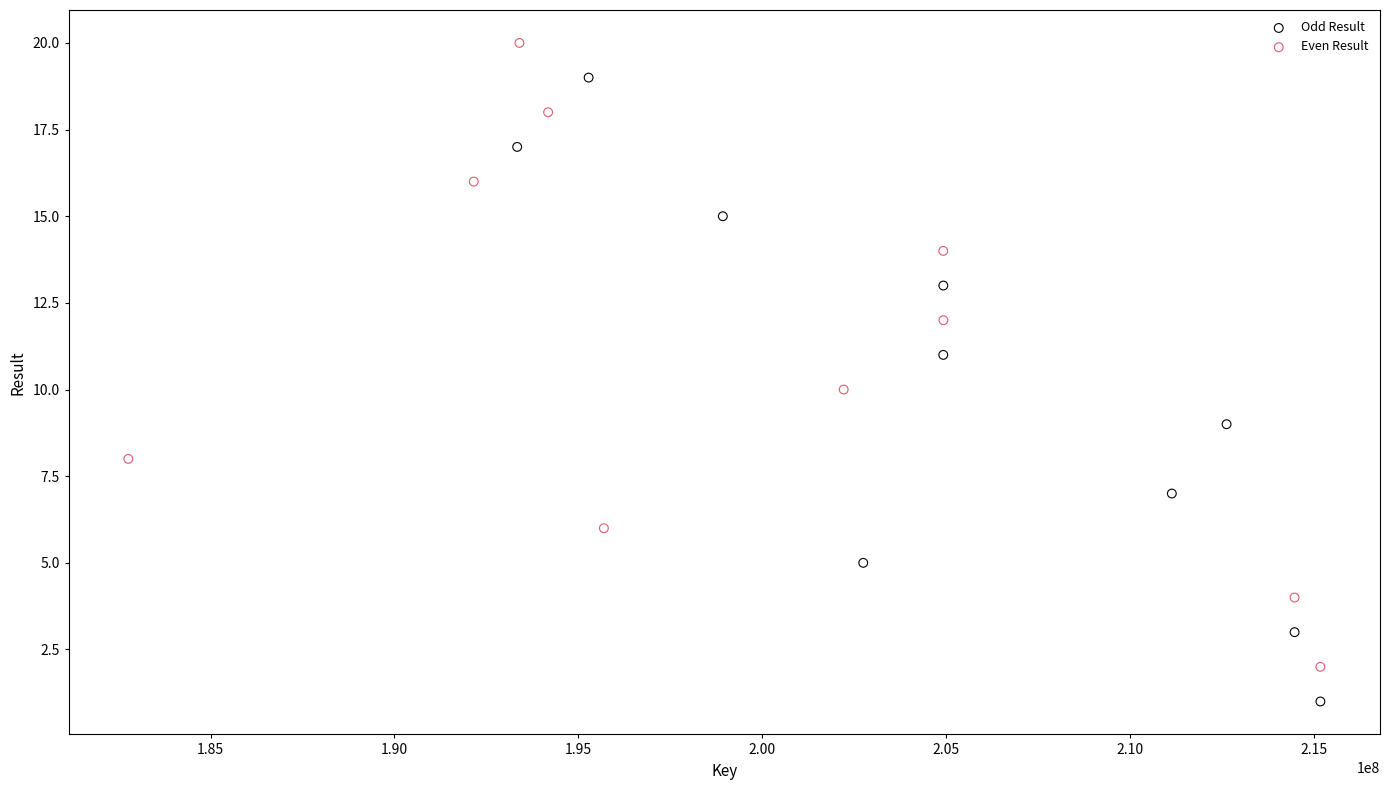

Which series reaches the maximum Y coordinate?

Even Result